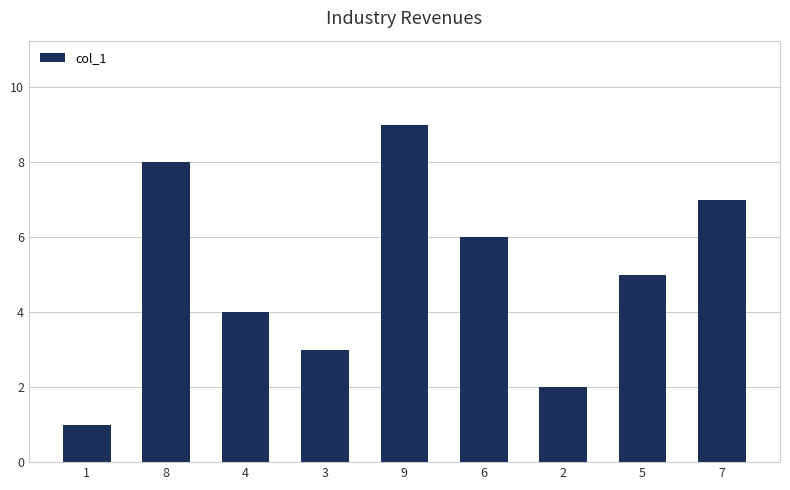

The chart shows a value of 2 at 5. True or false?

False